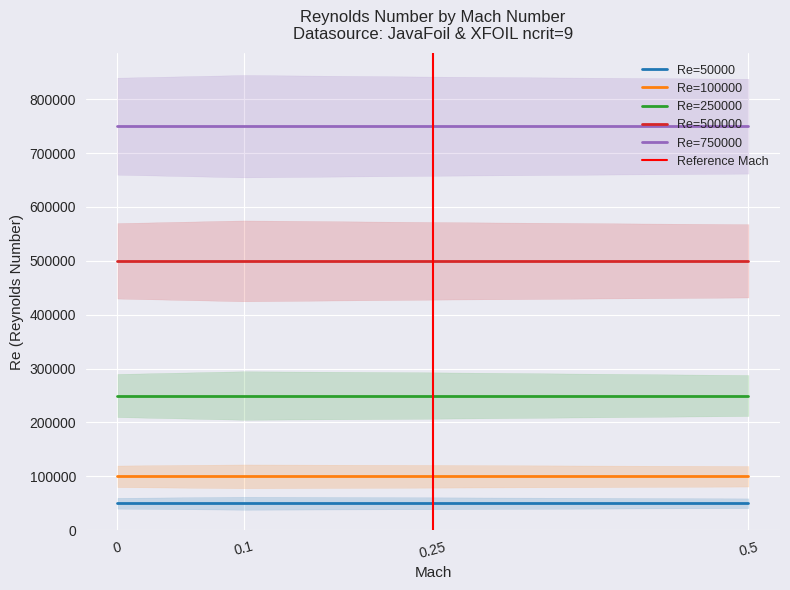

True or false: Re=250000 and Re=750000 intersect in this chart.

False